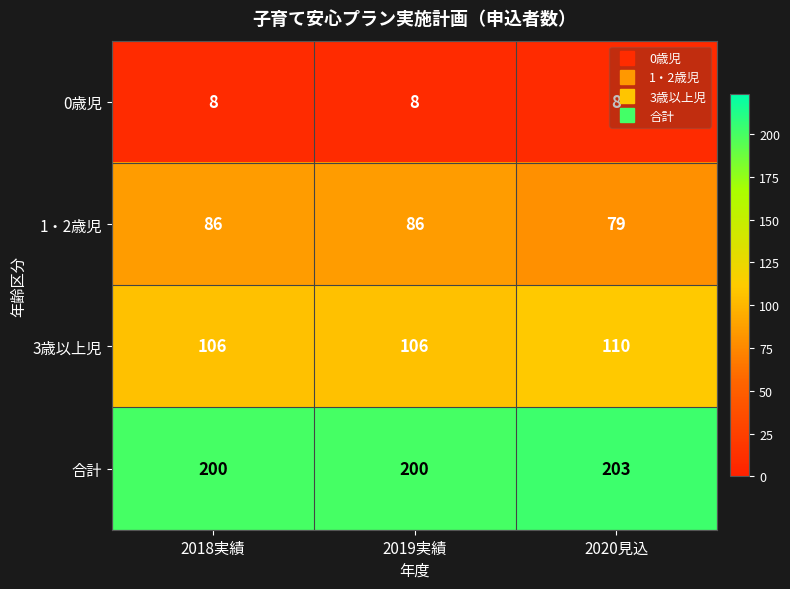

Is it true that 0歳児 equals 11 at 2018実績?

False